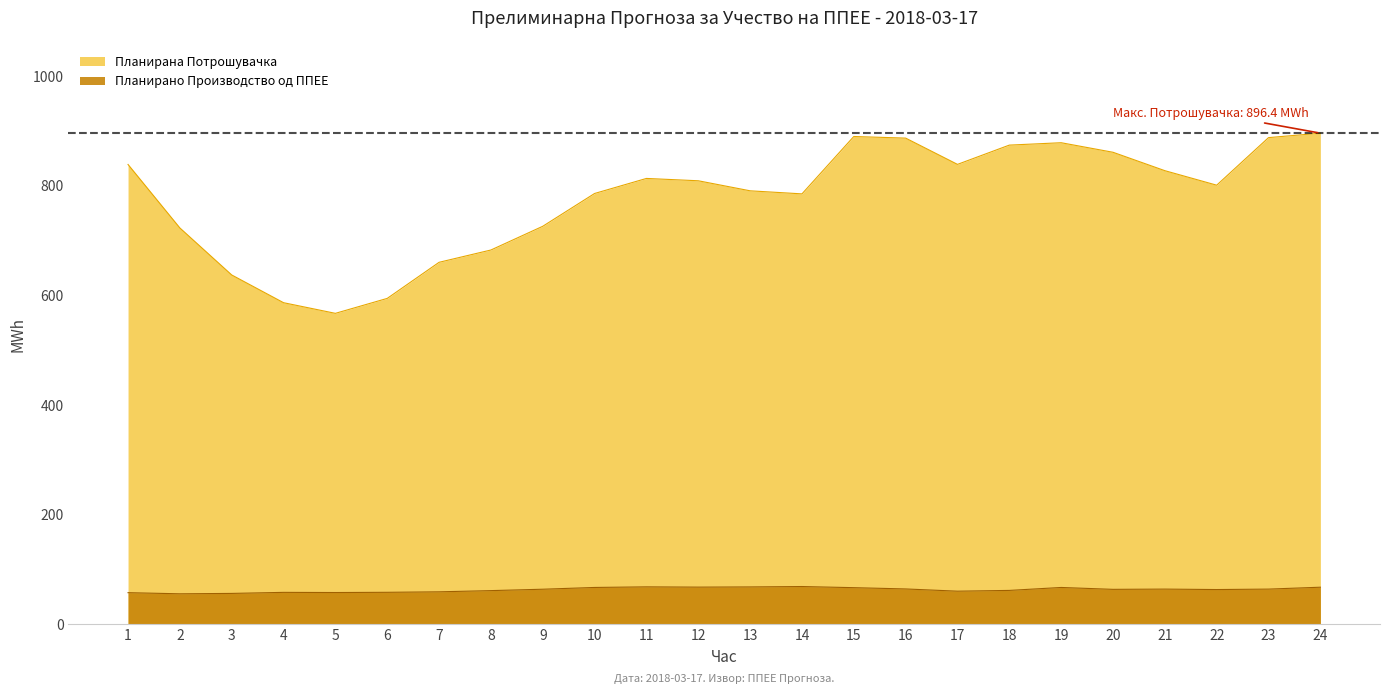

What is the difference between the maximum and minimum values in the Планирано Производство од ППЕЕ series?

13.3